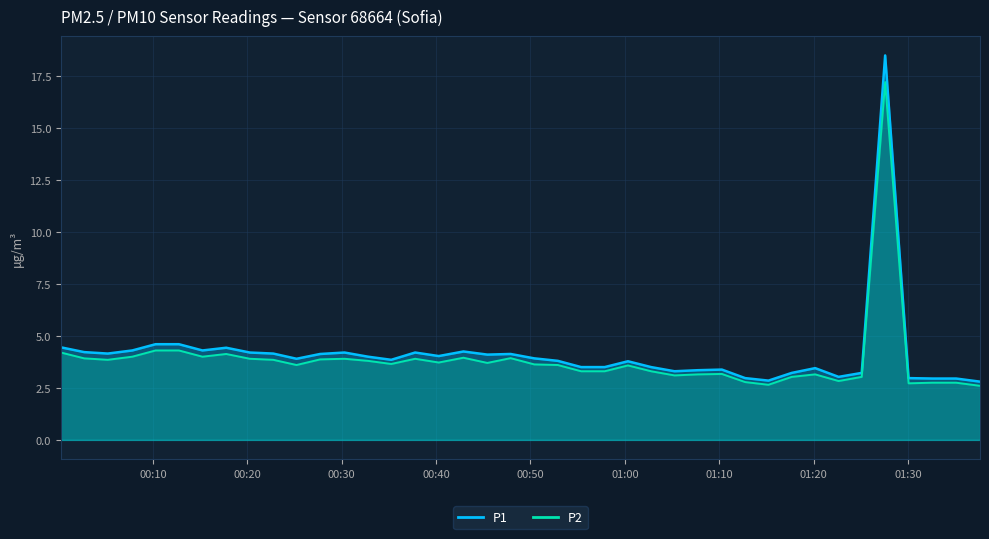

What is the sum of all P2 values?

154.1